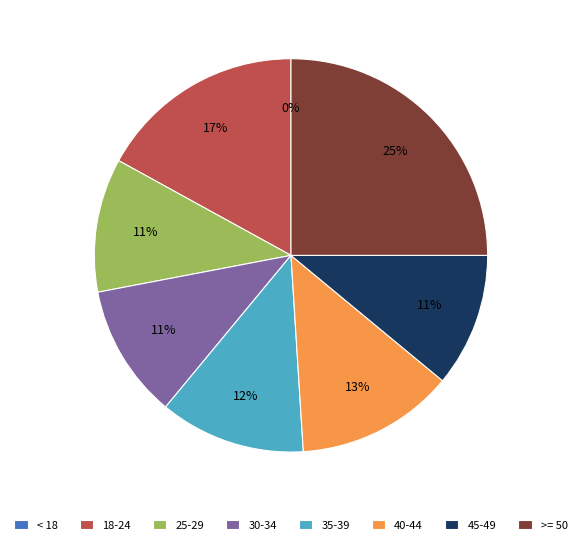

Do 25-29 and 40-44 together represent more than half of the pie?

No